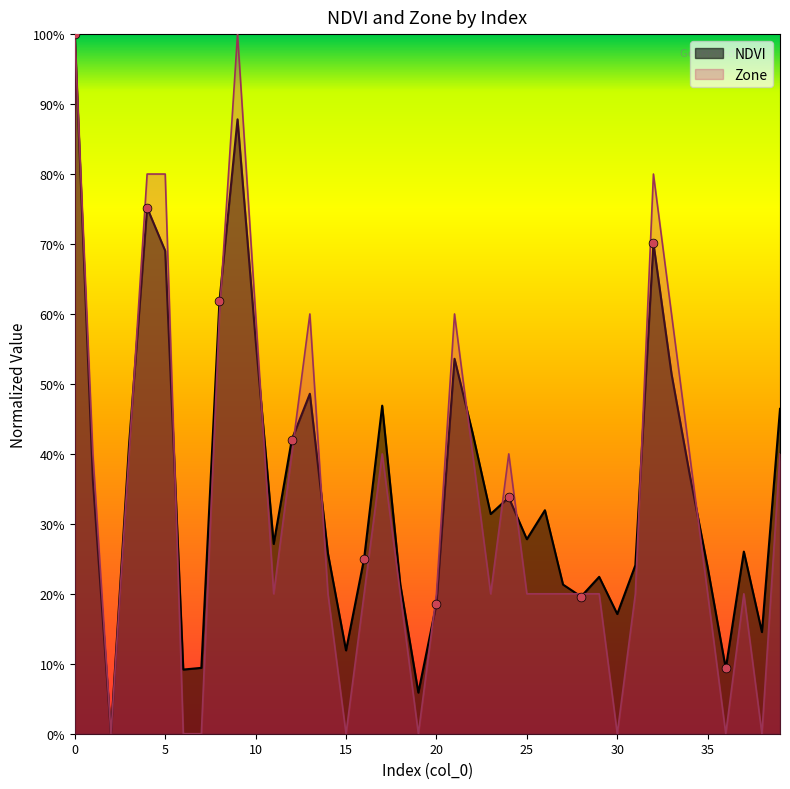

At how many categories does at least one series exceed 0?

39